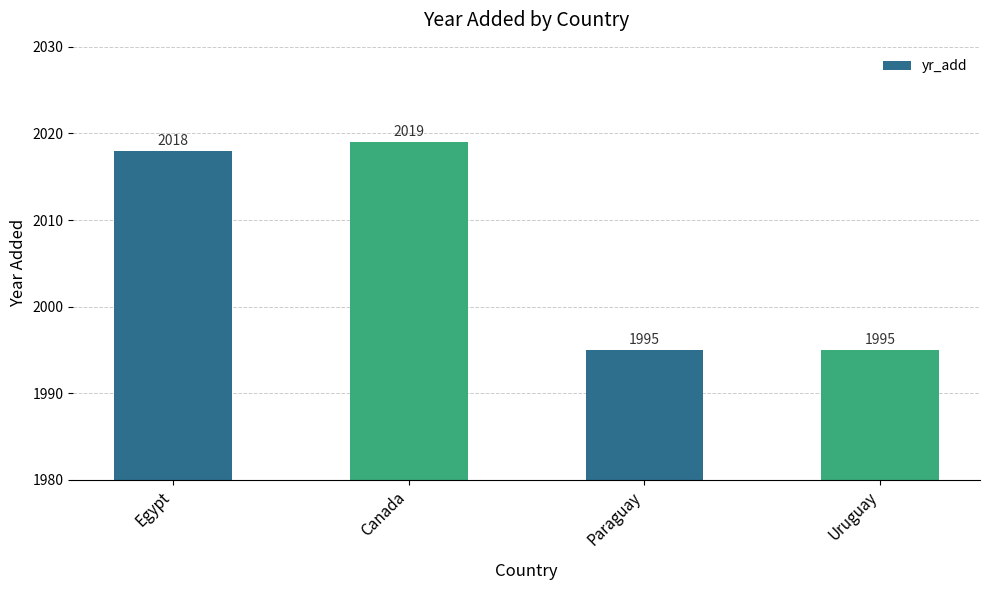

Approximately how many times larger is the value at Egypt compared to Uruguay?

1.0